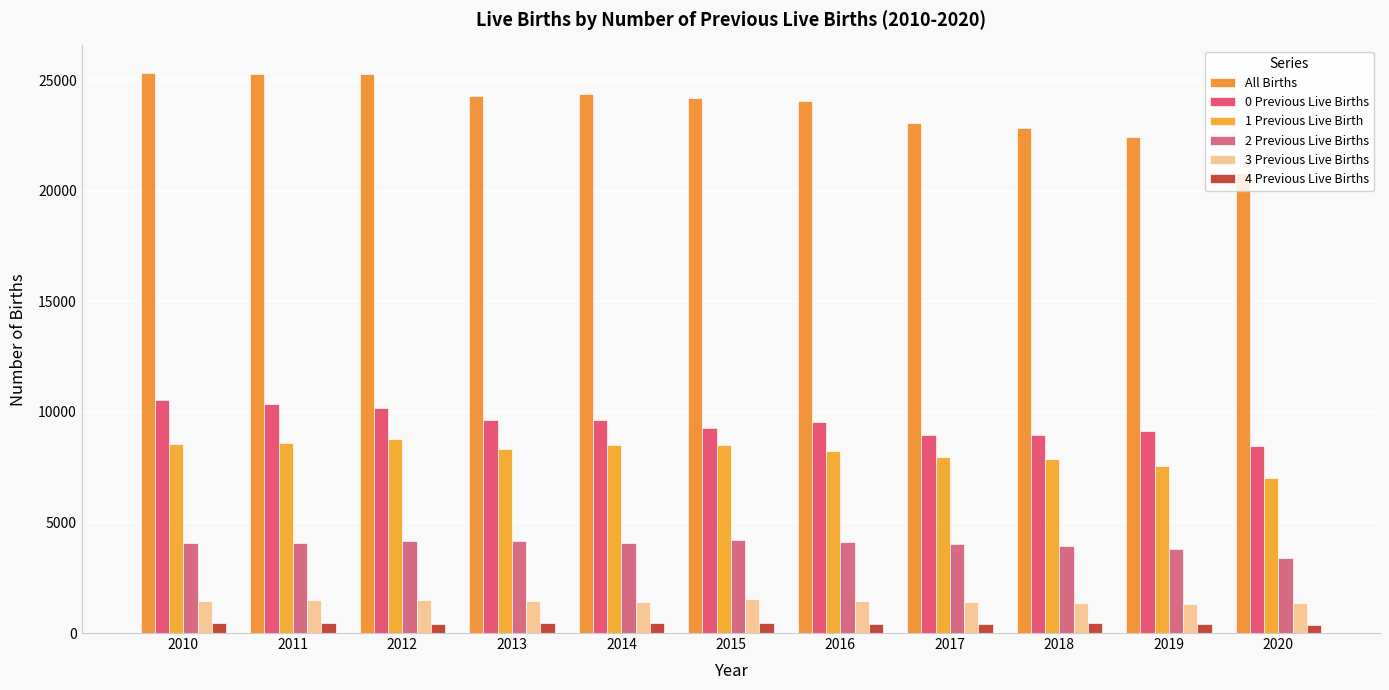

The value of 0 Previous Live Births at 2010 is 3715. True or false?

False